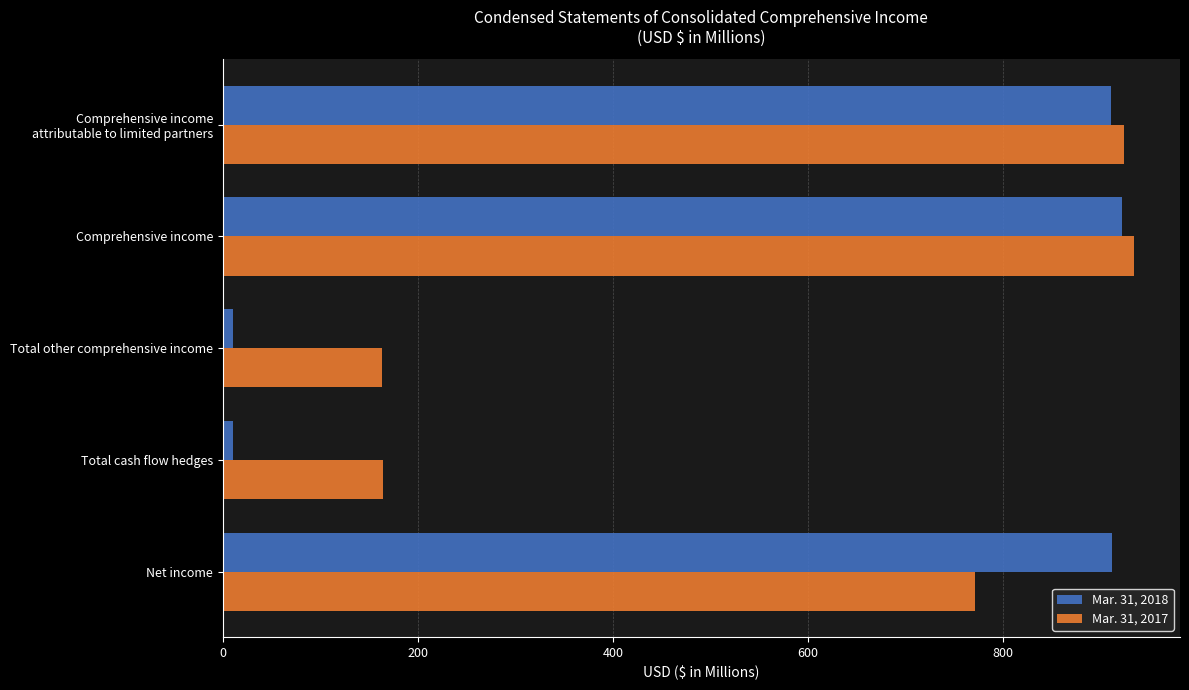

At which category does the chart reach its peak across all series?

Comprehensive income